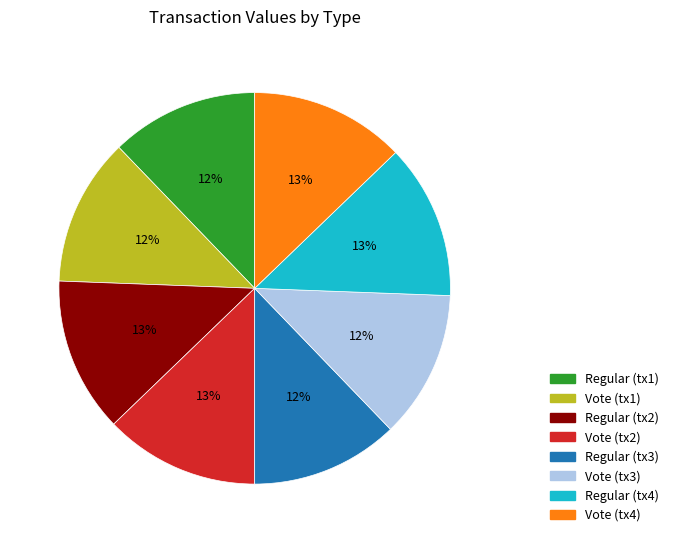

How many segments does this pie chart have?

8